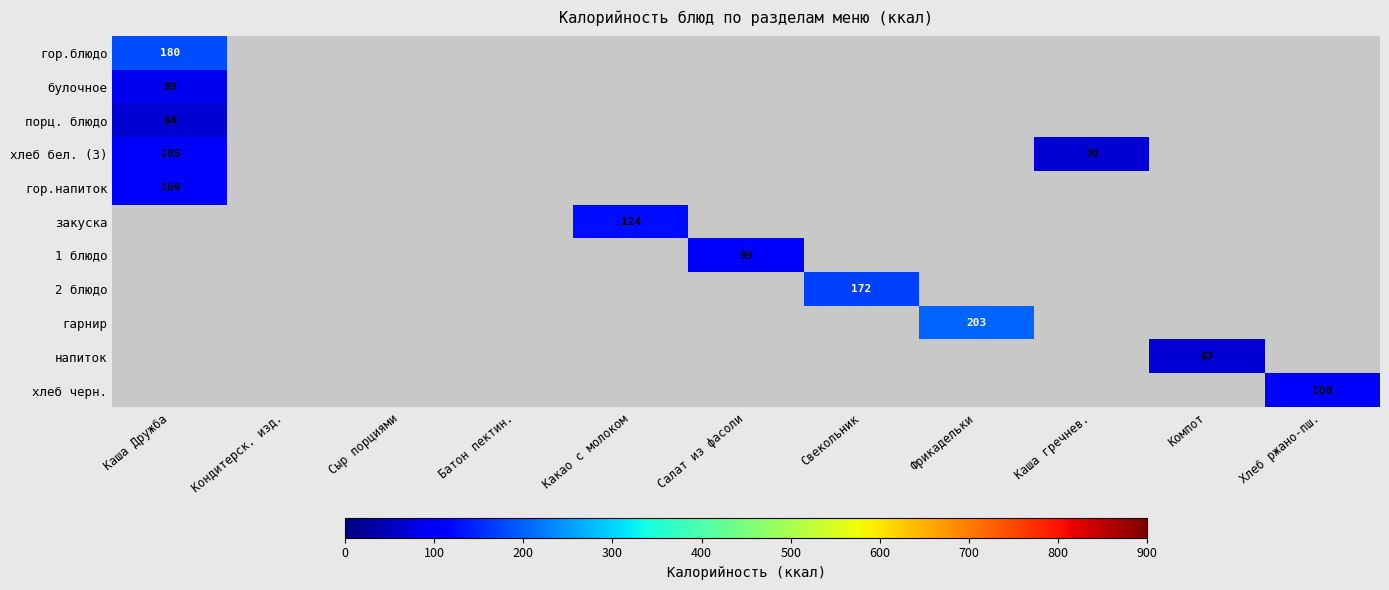

The value of хлеб бел. (З) at Каша гречнев. is 70. True or false?

True